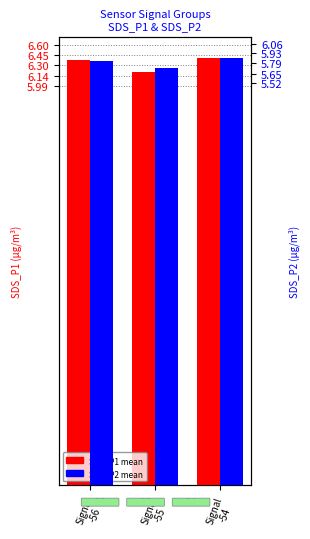

What is the sum of the SDS_P2 values at Signal
-54 and Signal
-55?

11.6